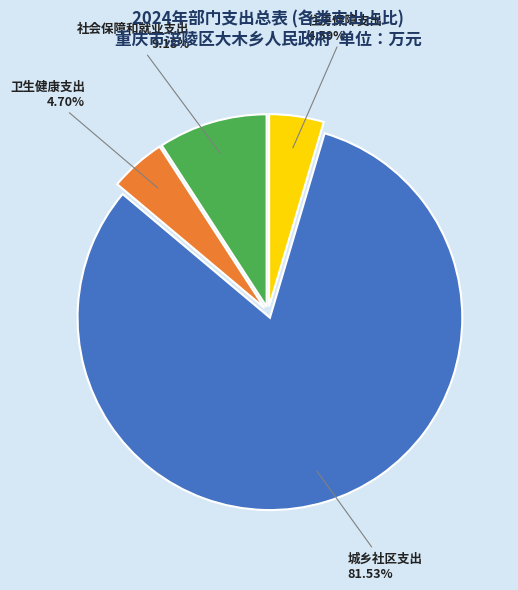

Do 社会保障和就业支出 and 城乡社区支出 together represent more than half of the pie?

Yes